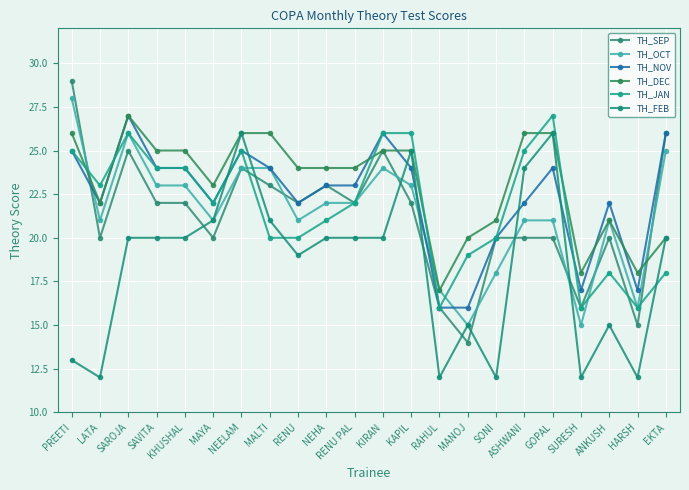

Is this an area chart (filled region under the line)?

No